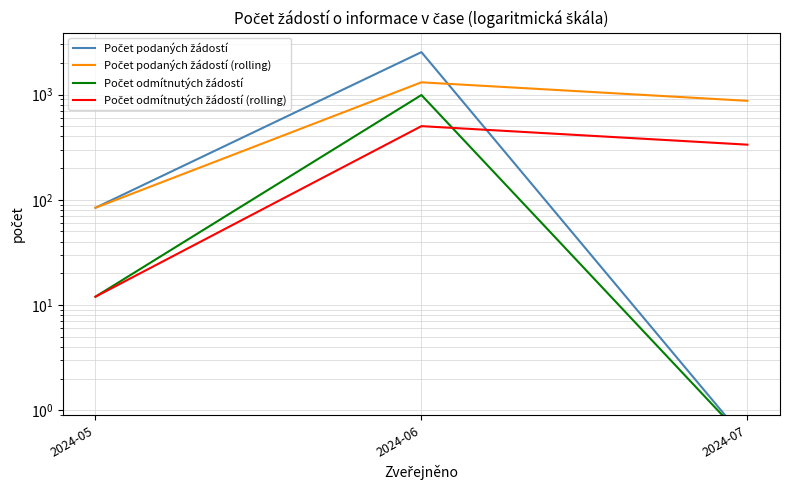

How many lines are shown in the chart?

4